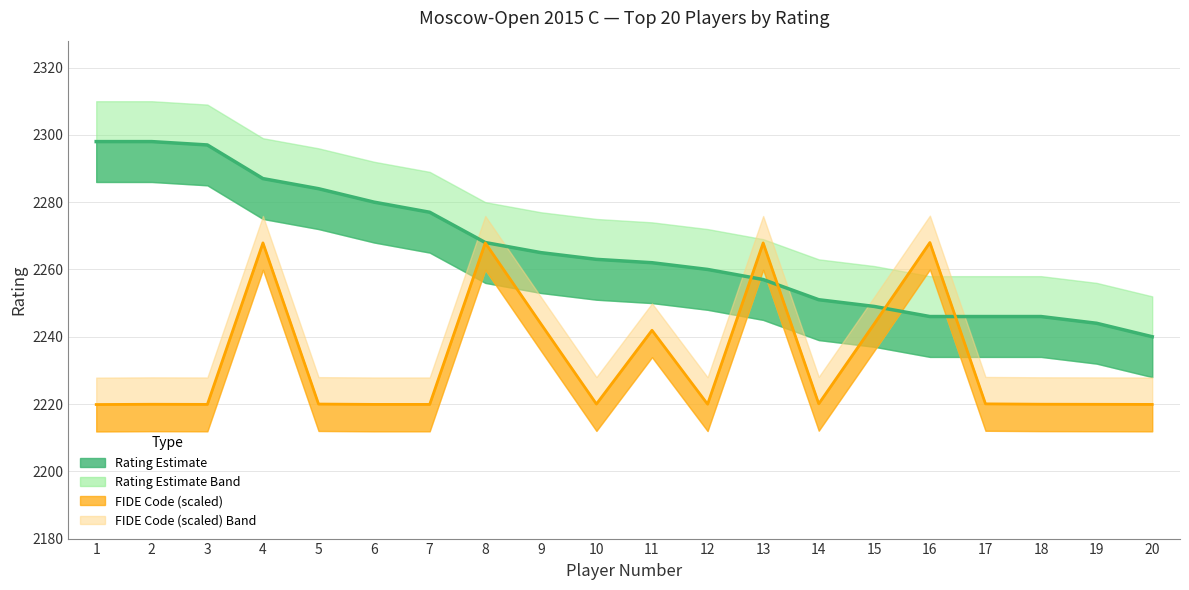

At how many categories does at least one series exceed 2221?

20